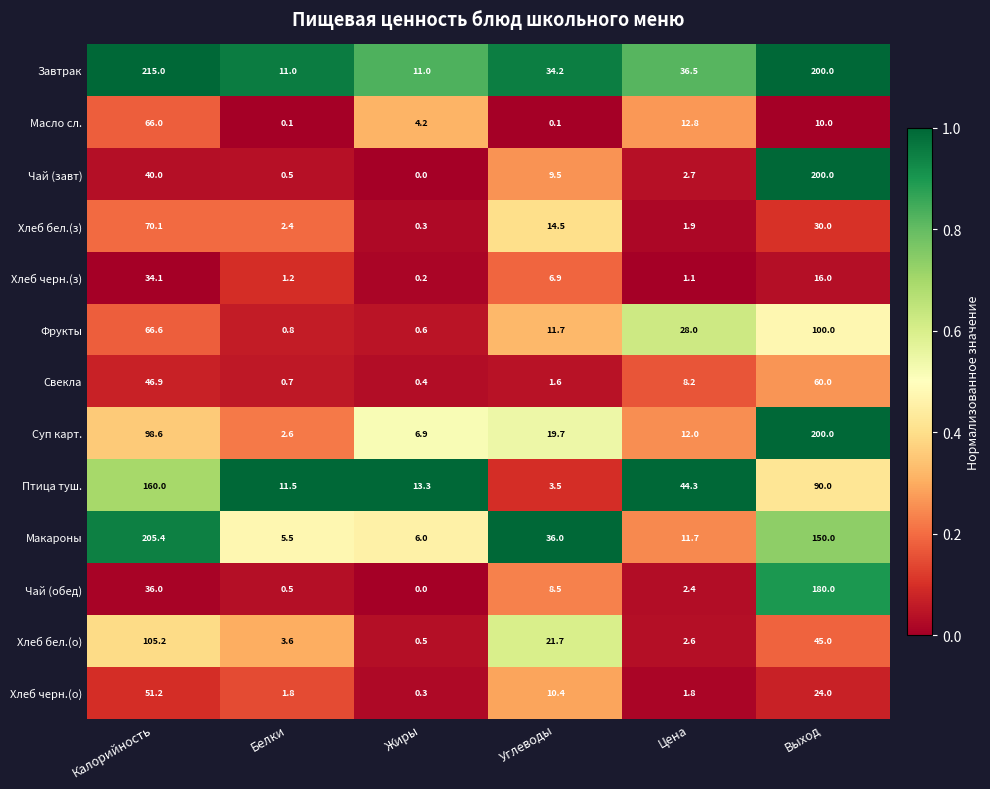

Is the value of Птица туш. at Цена greater than the value of Чай (обед) at Жиры?

Yes